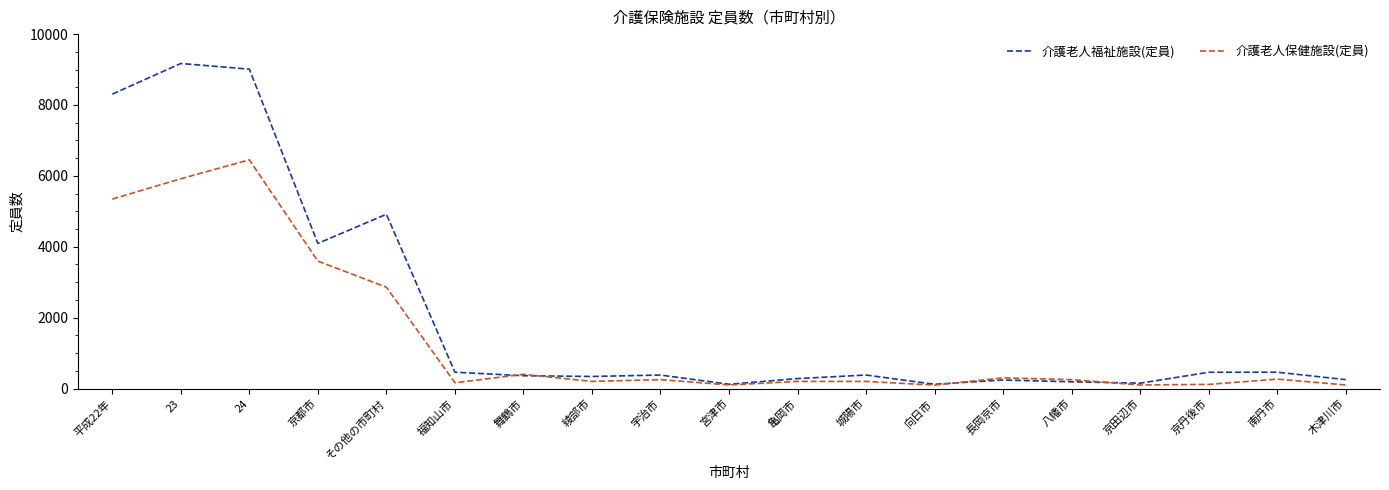

True or false: 介護老人保健施設(定員) has a value of 2859 at その他の市町村.

True